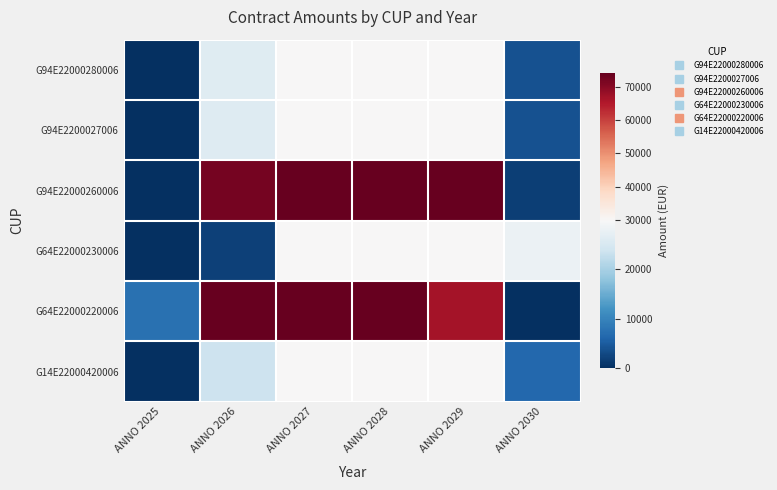

Which label corresponds to the largest value in the chart?

ANNO 2027